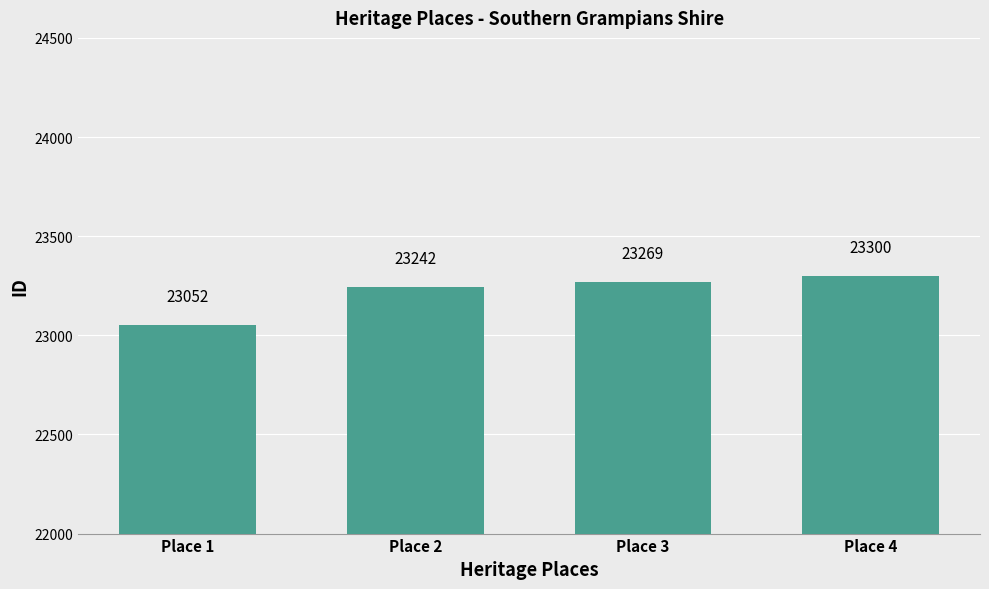

What is the difference between the maximum and second lowest values?

58